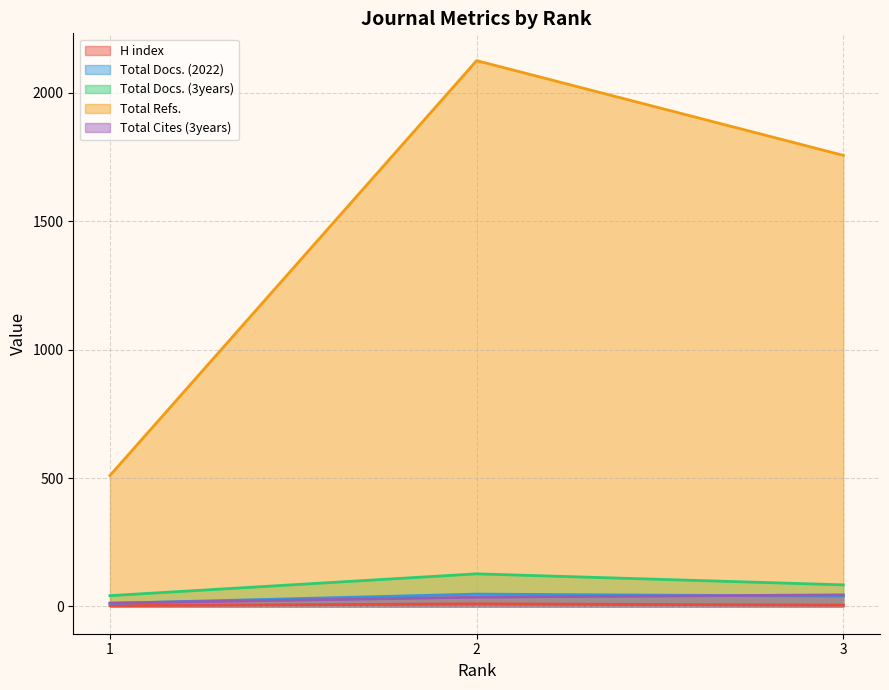

What are all the series names shown in the legend?

H index, Total Docs. (2022), Total Docs. (3years), Total Refs., Total Cites (3years)